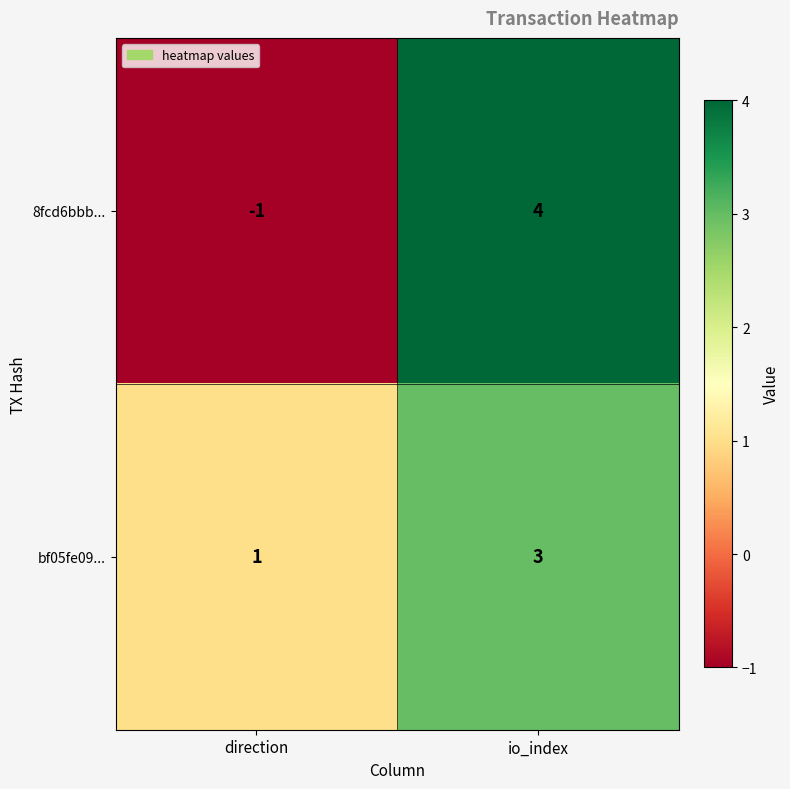

List the series in order of their overall mean, lowest first.

8fcd6bbb..., bf05fe09...